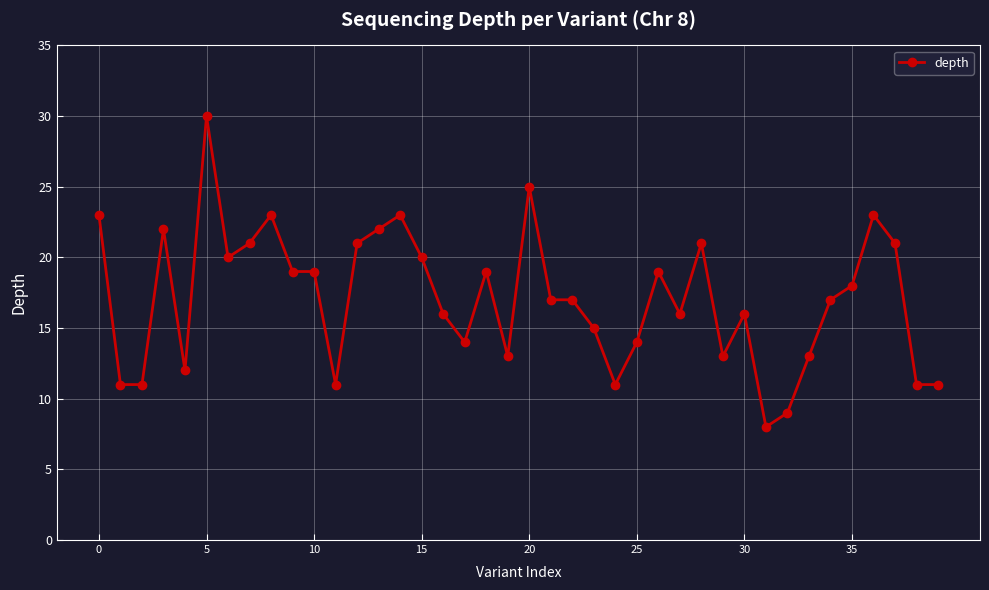

What is the difference between the maximum and minimum values?

22